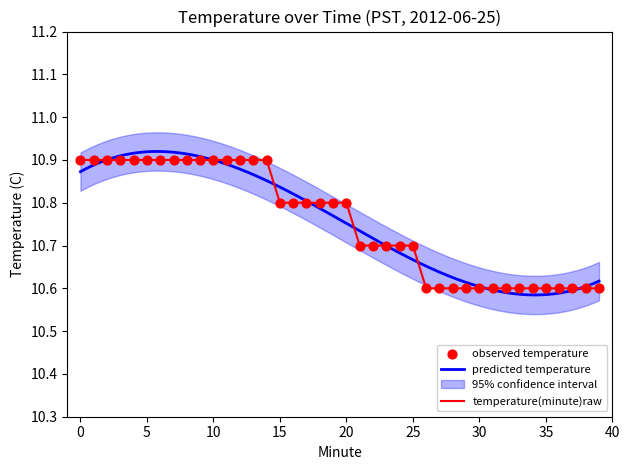

Which has a higher value, 26 or 38?

26